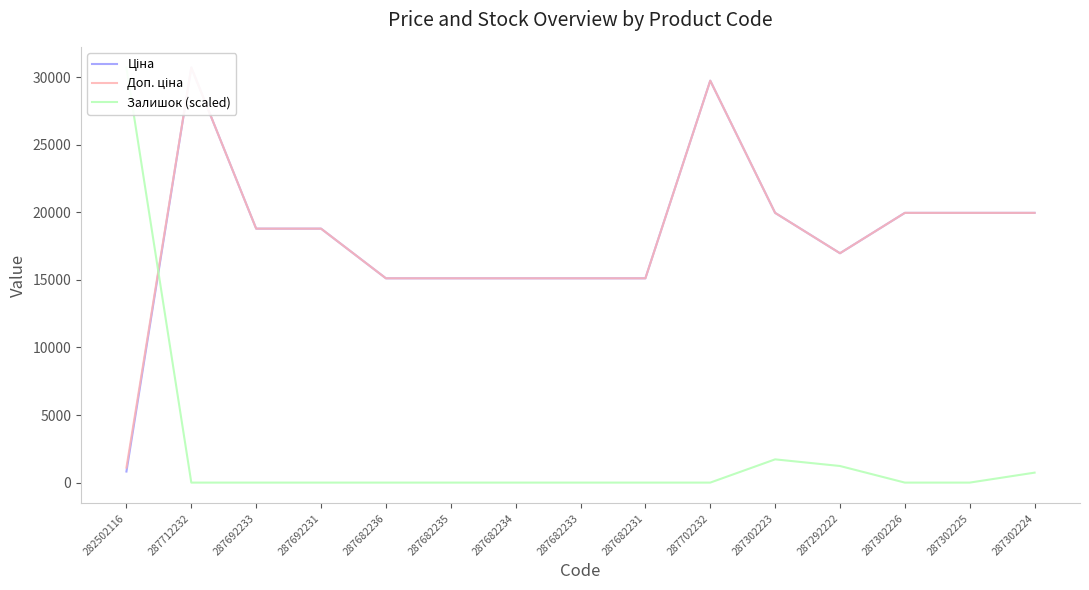

Count the number of data series in this chart.

3